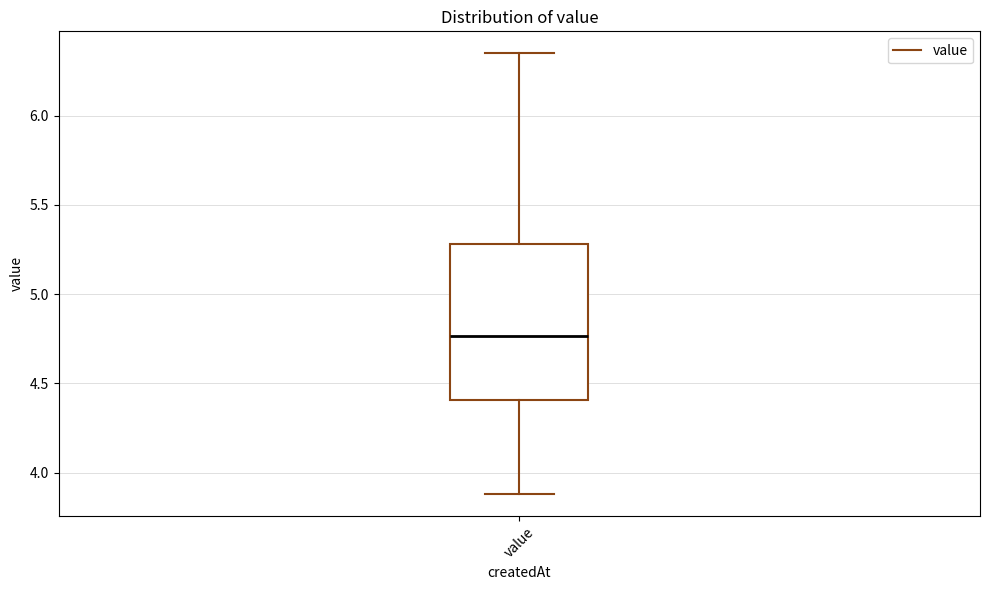

Read this box plot against the y-axis: the position of the median line, the range covered by the box, and the ends of both whiskers. The values are not printed on the chart, so give them approximately, as read against the axis.

median 4.75, box 4.40 to 5.30, whiskers 3.90 to 6.35